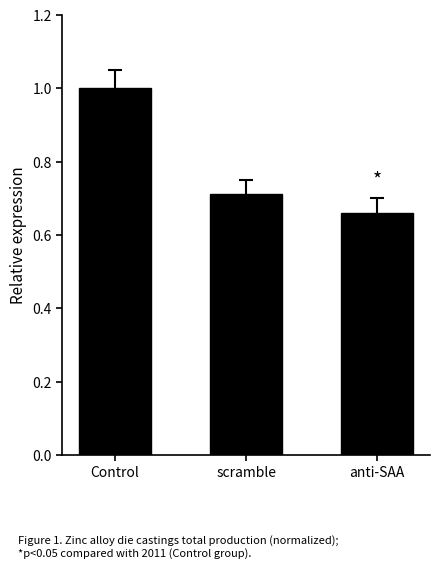

Between Control and anti-SAA, which is larger?

Control